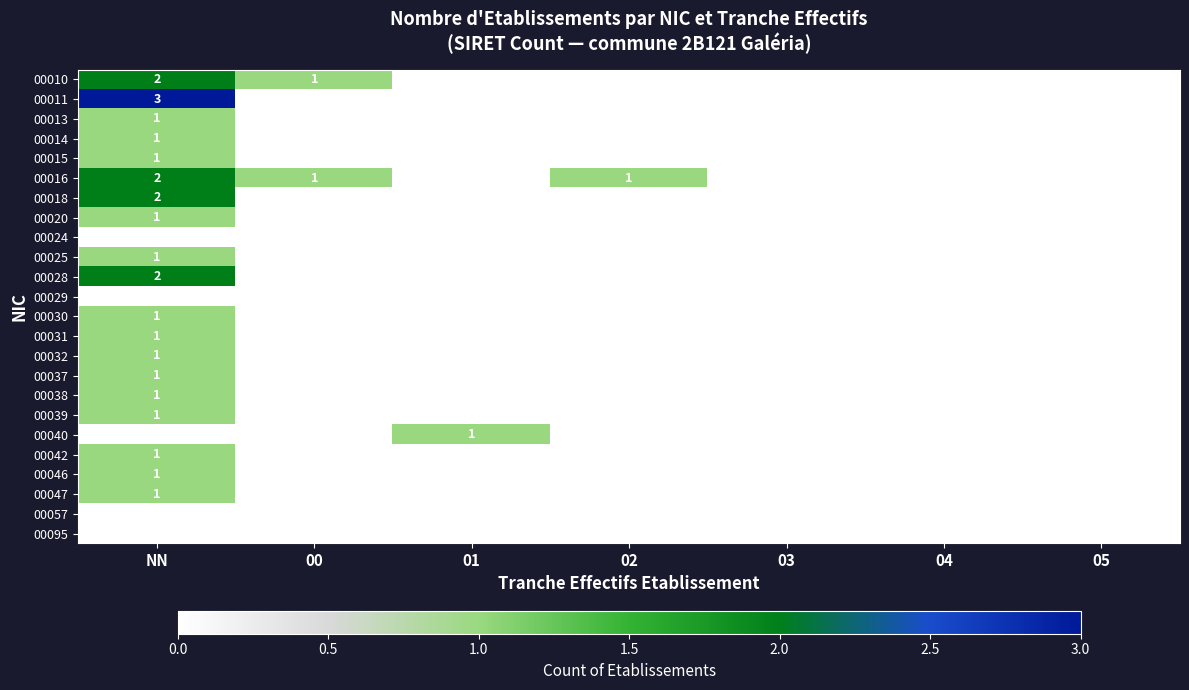

Is it true that 00038 equals 1 at NN?

True